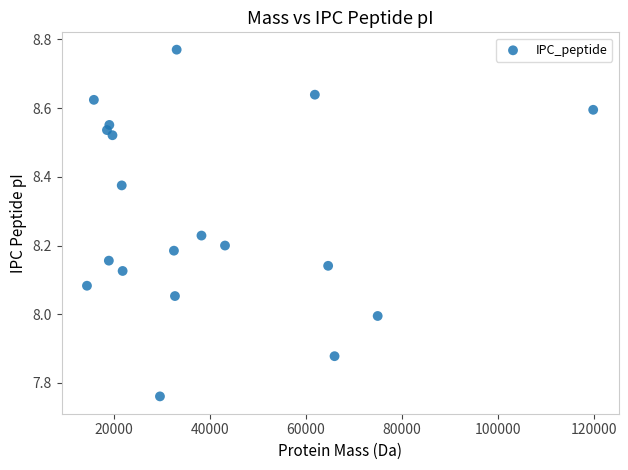

What is the range of Y values (max minus min)?

1.0